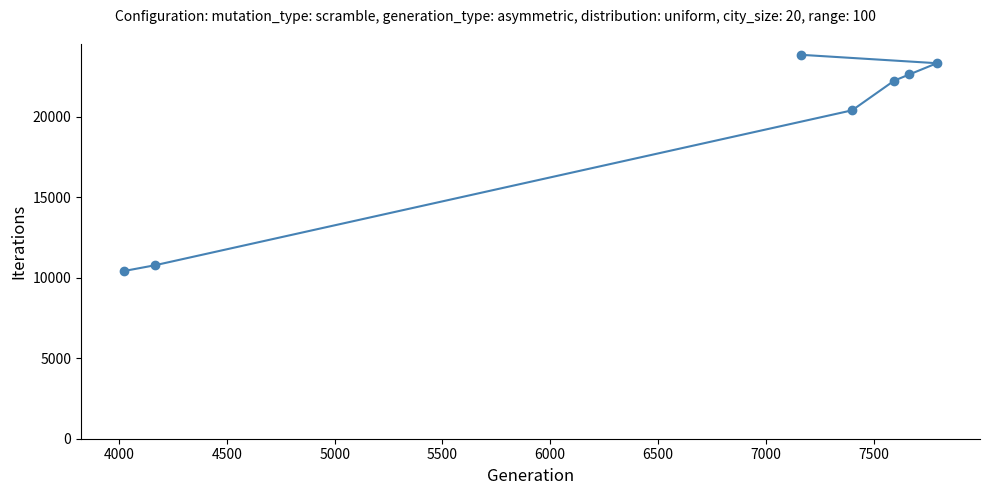

What is the smallest value displayed?

10426